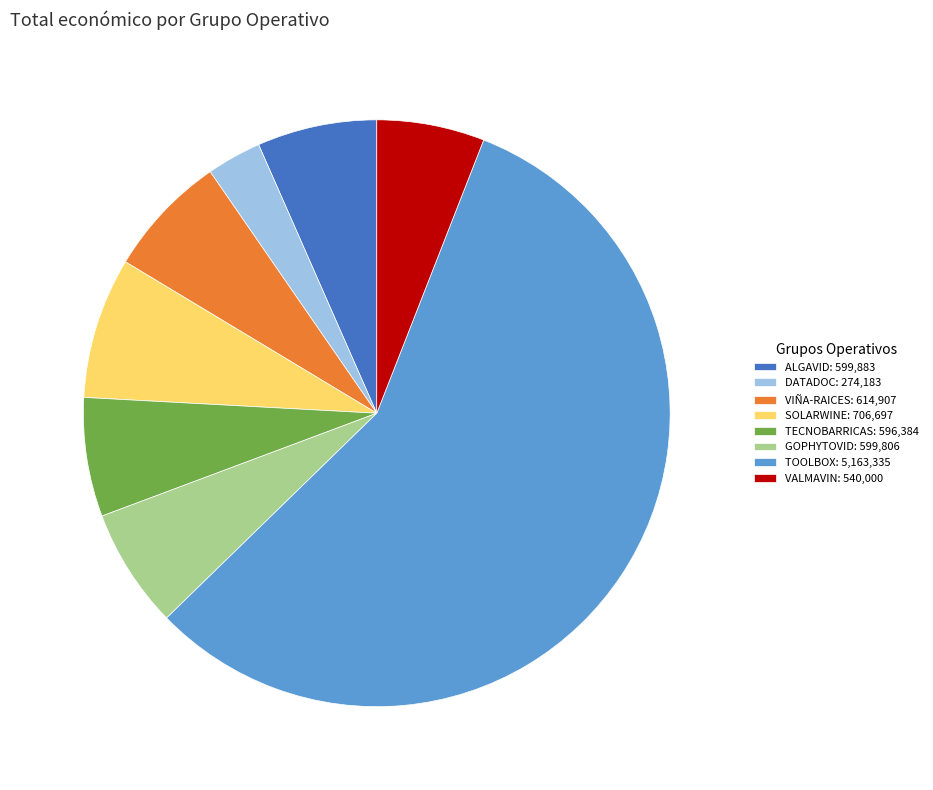

What is the smallest slice in the pie chart?

DATADOC